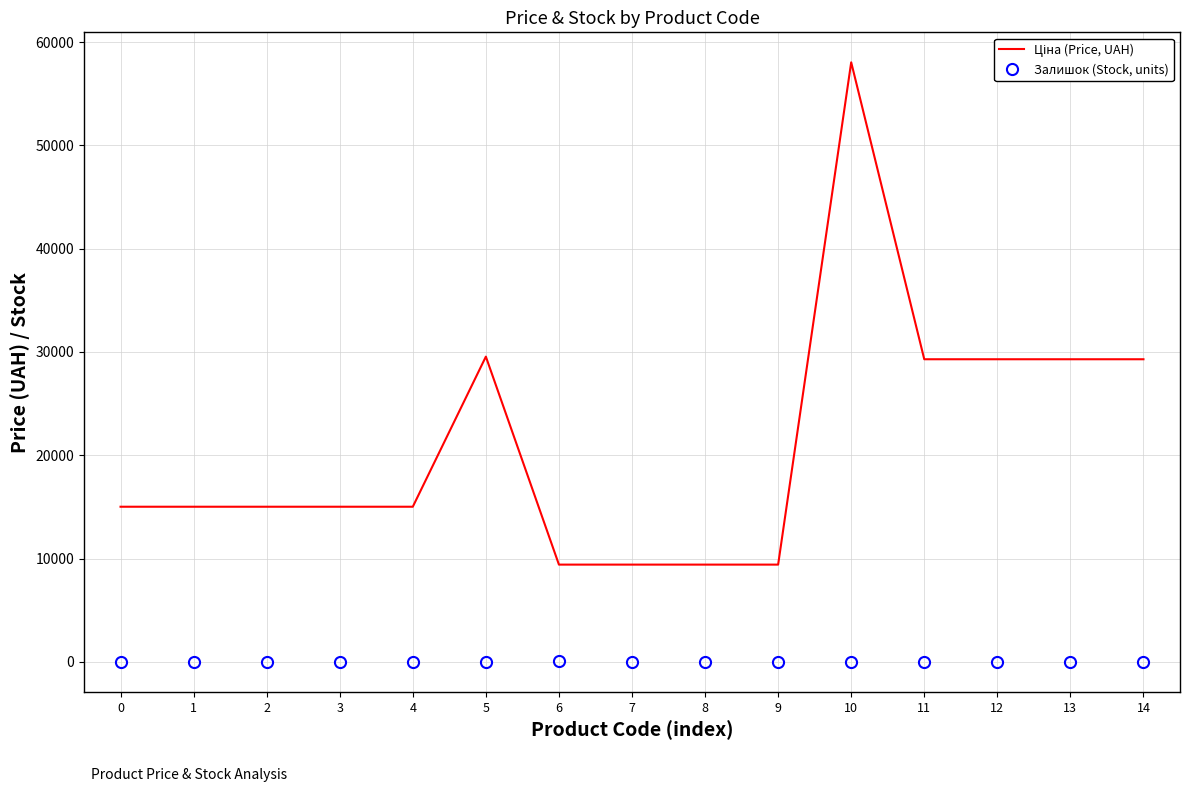

What is the greatest value displayed?

58037.0